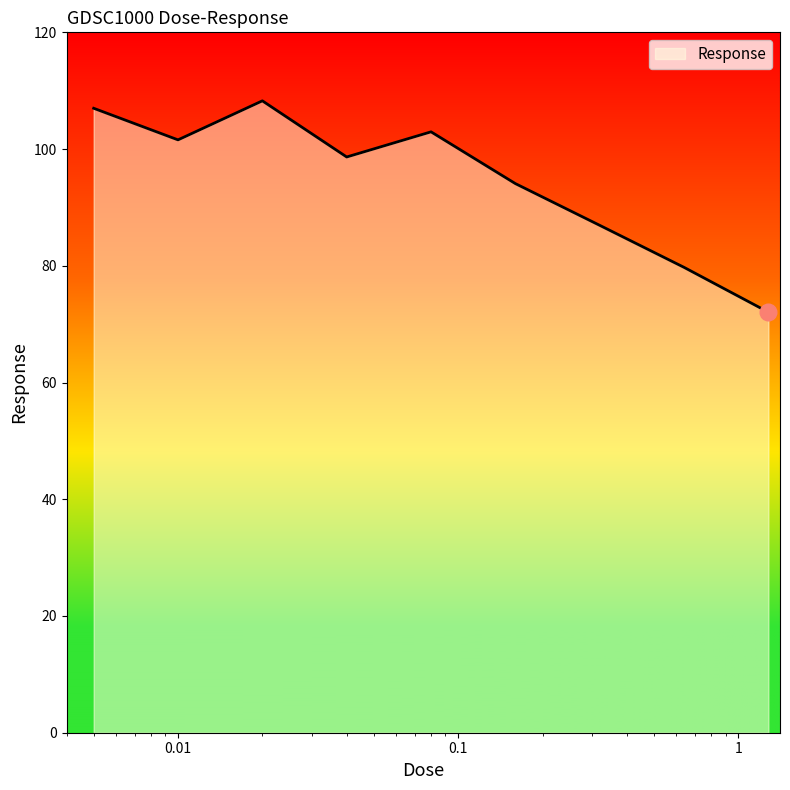

What is the difference between the maximum and minimum values?

36.2